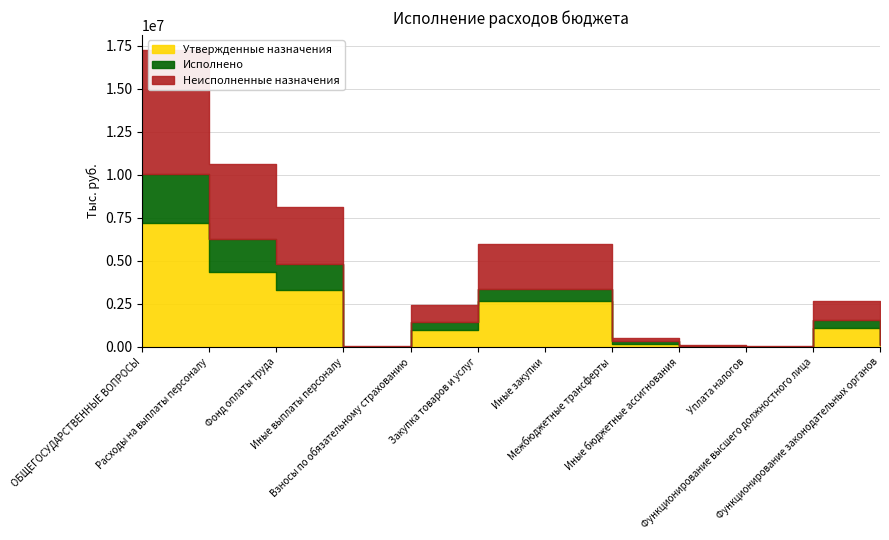

At which category is the sum across all series the highest?

ОБЩЕГОСУДАРСТВЕННЫЕ ВОПРОСЫ